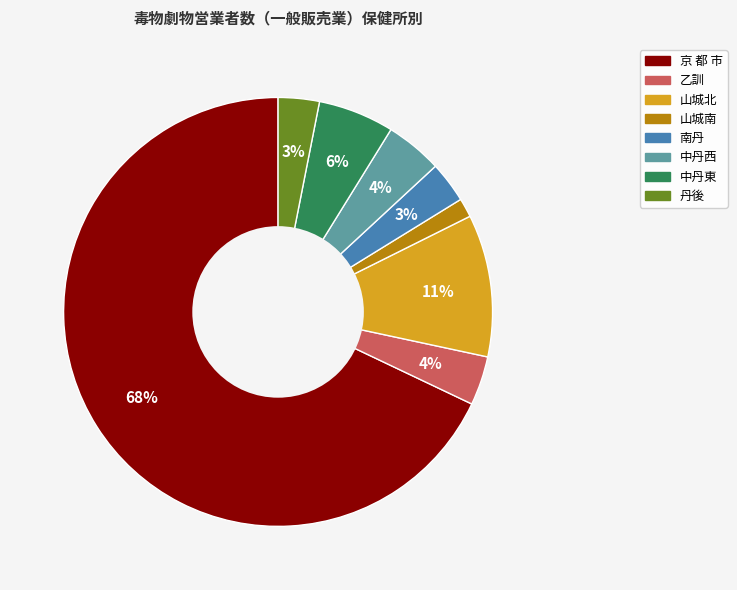

Does 山城南 represent more than half of the total?

No